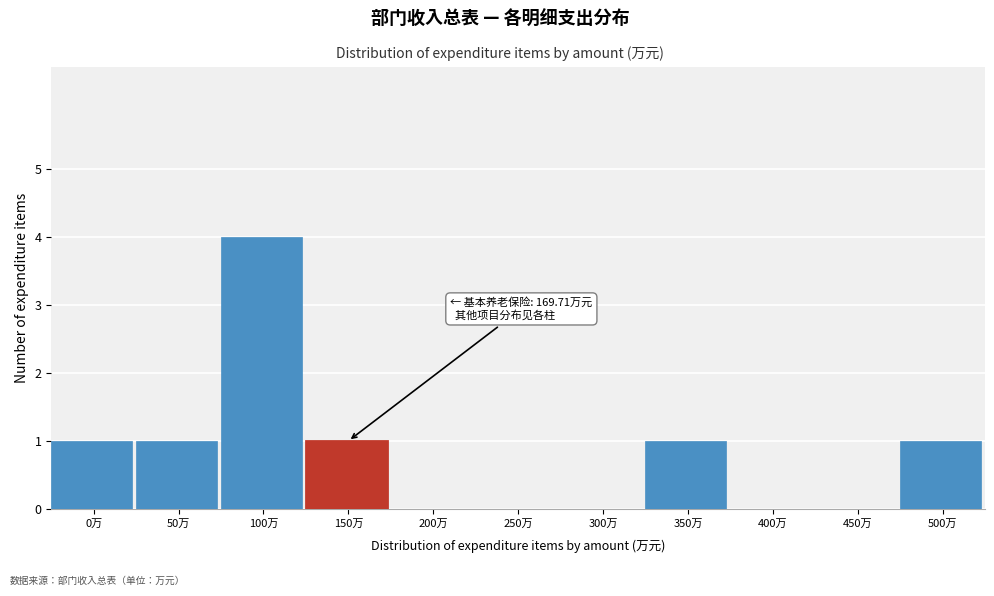

Reading left to right, extract all data points from this chart.

0万=1	50万=1	100万=4	150万=1	200万=0	250万=0	300万=0	350万=1	400万=0	450万=0	500万=1